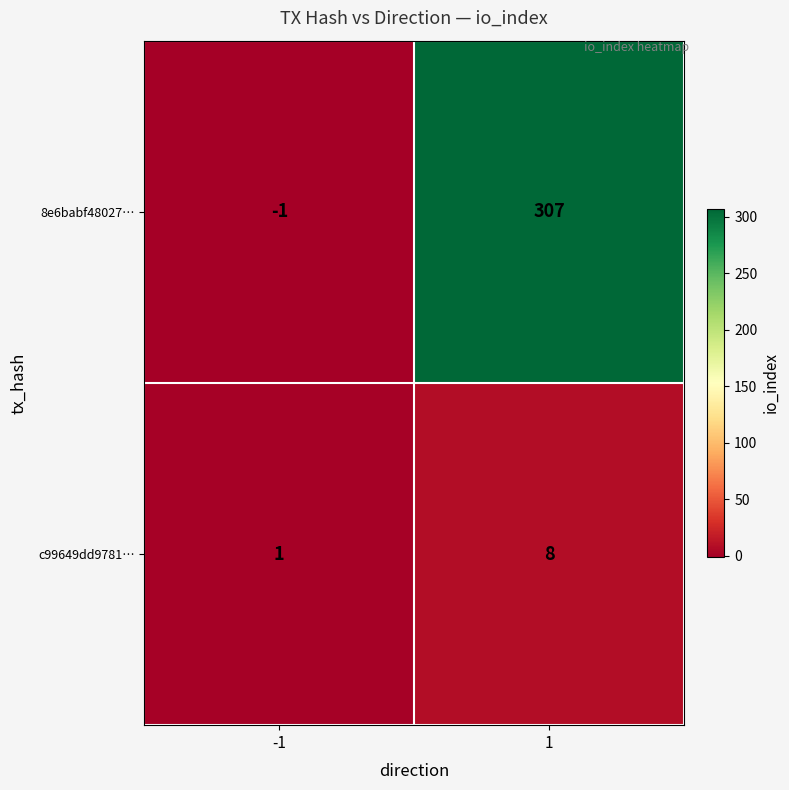

Between -1 and 1, which series saw the biggest shift?

8e6babf48027…